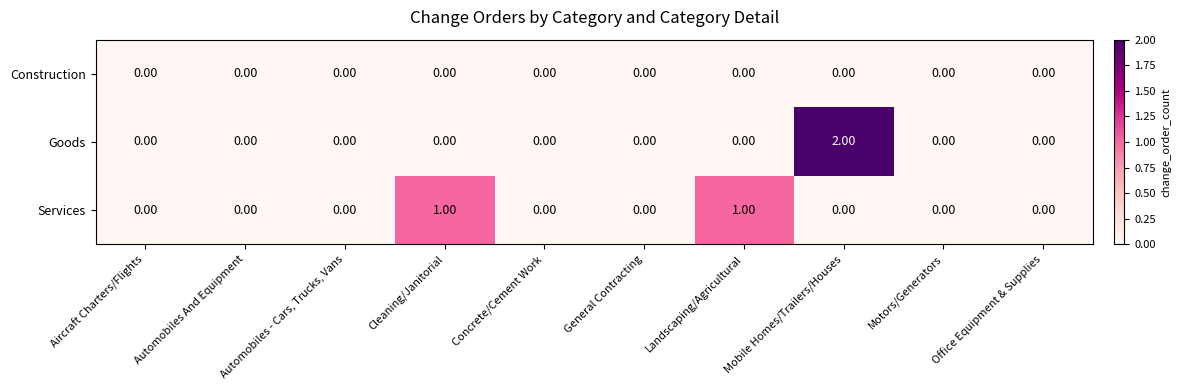

Rank the series by their maximum value, from lowest to highest.

Construction, Services, Goods